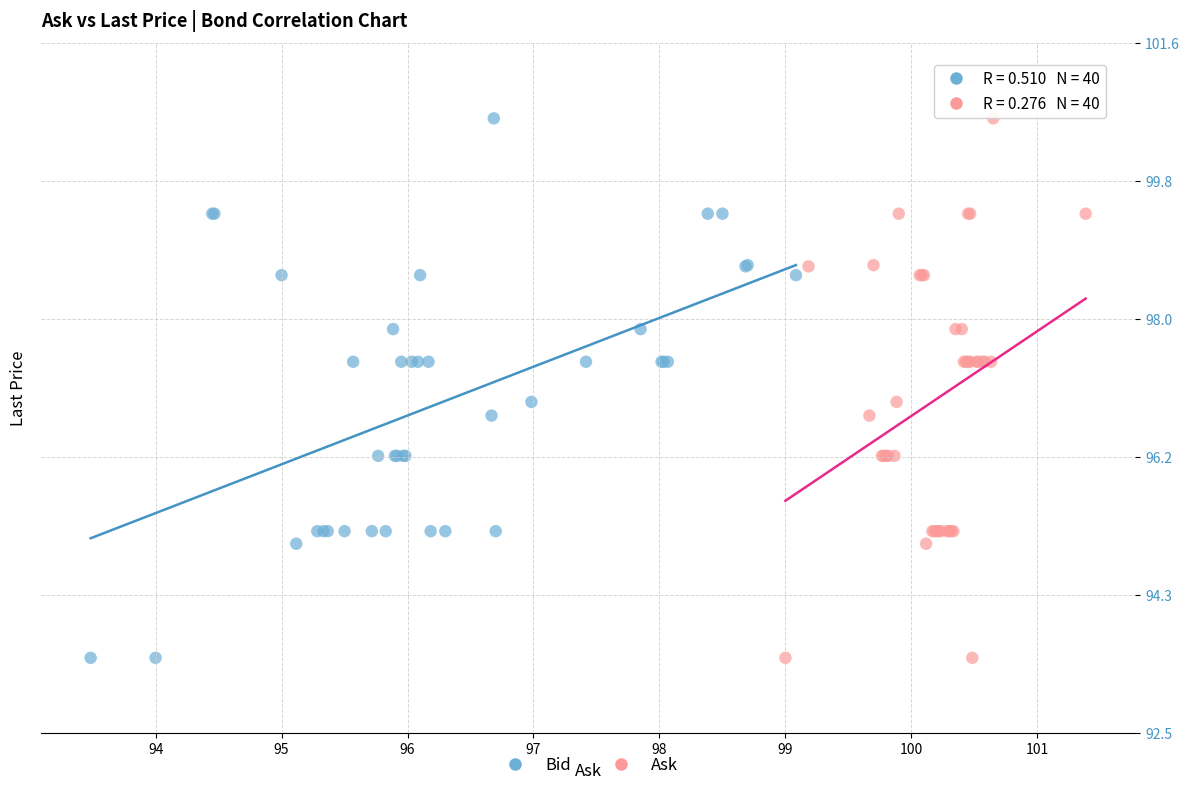

What are all the series names shown in the legend?

Bid, Ask